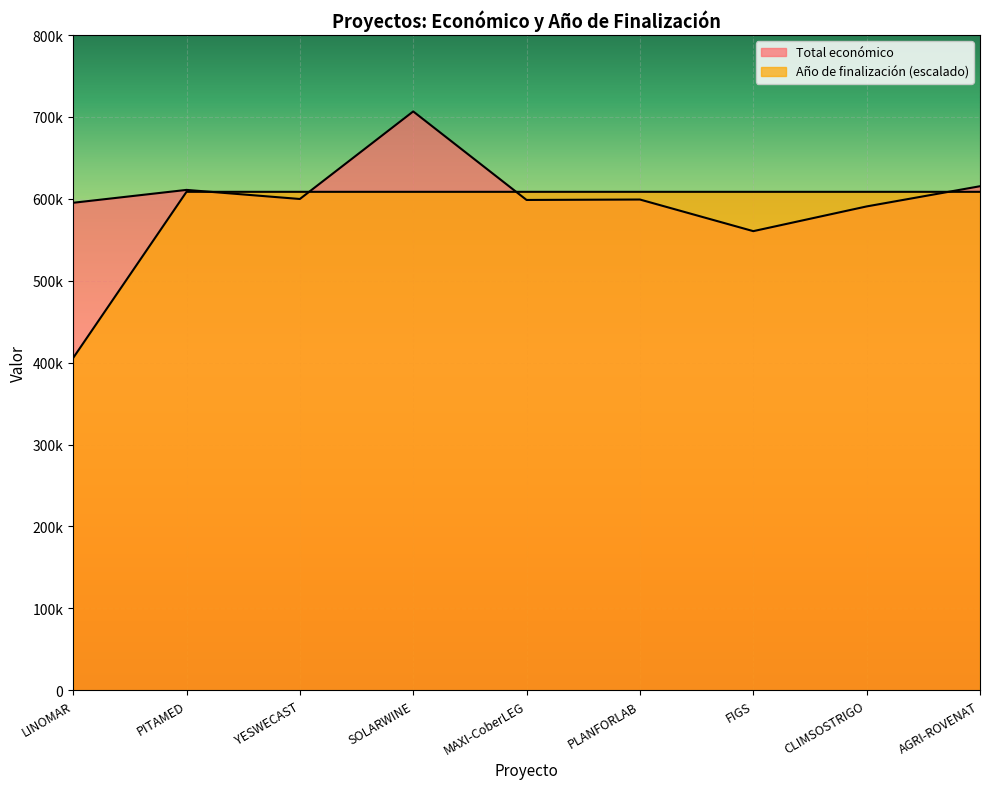

Reading left to right, what are all the values shown in this chart?

Total económico: LINOMAR=595173.0	PITAMED=610889.0	YESWECAST=599792.0	SOLARWINE=706697.0	MAXI-CoberLEG=598609.0	PLANFORLAB=599134.0	FIGS=560529.0	CLIMSOSTRIGO=590712.0	AGRI-ROVENAT=615375.0
Año de finalización: LINOMAR=405697.0	PITAMED=608545.6	YESWECAST=608545.6	SOLARWINE=608545.6	MAXI-CoberLEG=608545.6	PLANFORLAB=608545.6	FIGS=608545.6	CLIMSOSTRIGO=608545.6	AGRI-ROVENAT=608545.6